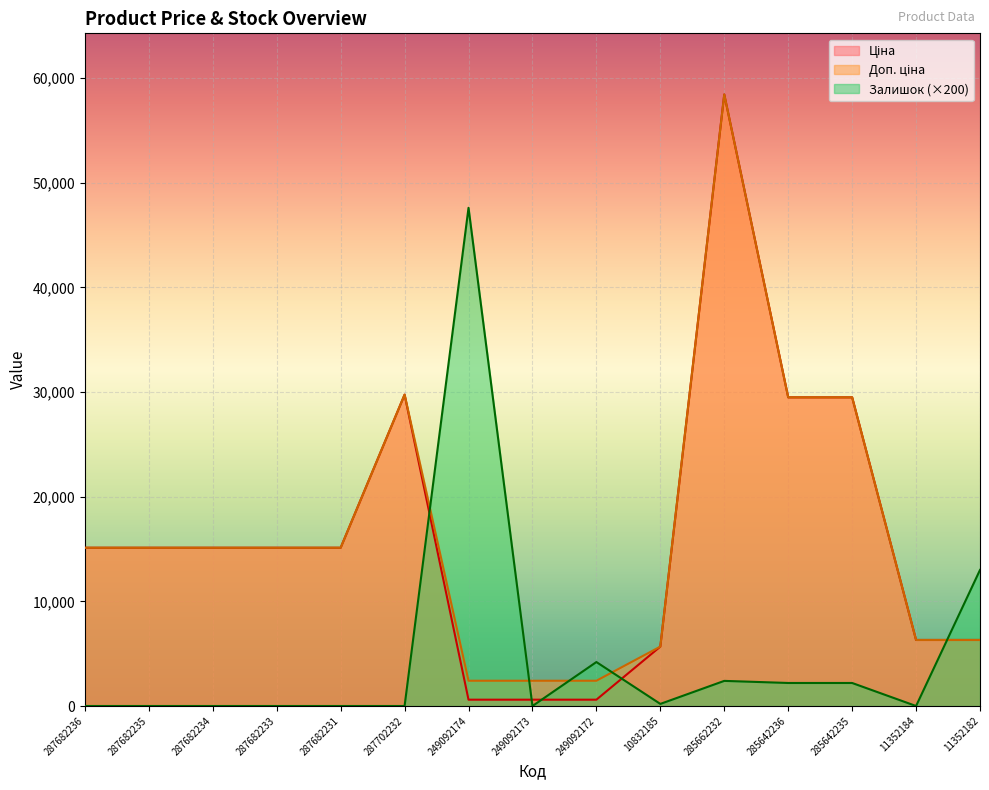

Reading left to right, extract all data points from this chart.

Ціна: 287682236=15120.0	287682235=15120.0	287682234=15120.0	287682233=15120.0	287682231=15120.0	287702232=29747.2	249092174=603.7	249092173=603.7	249092172=603.7	10832185=5673.8	285662232=58426.5	285642236=29491.5	285642235=29491.5	11352184=6308.8	11352182=6308.8
Доп. ціна: 287682236=15120.0	287682235=15120.0	287682234=15120.0	287682233=15120.0	287682231=15120.0	287702232=29747.2	249092174=2414.8	249092173=2414.8	249092172=2414.8	10832185=5673.8	285662232=58426.5	285642236=29491.5	285642235=29491.5	11352184=6308.8	11352182=6308.8
Залишок: 287682236=0.0	287682235=0.0	287682234=0.0	287682233=0.0	287682231=0.0	287702232=0.0	249092174=47600.0	249092173=0.0	249092172=4200.0	10832185=200.0	285662232=2400.0	285642236=2200.0	285642235=2200.0	11352184=0.0	11352182=13000.0